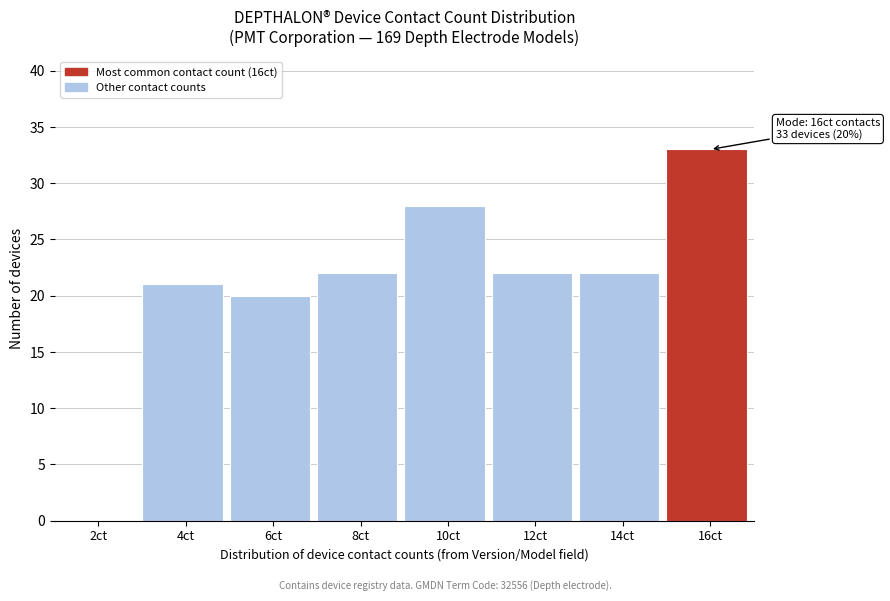

Reading right to left, what are all the values shown in this chart?

16ct=33	14ct=22	12ct=22	10ct=28	8ct=22	6ct=20	4ct=21	2ct=0